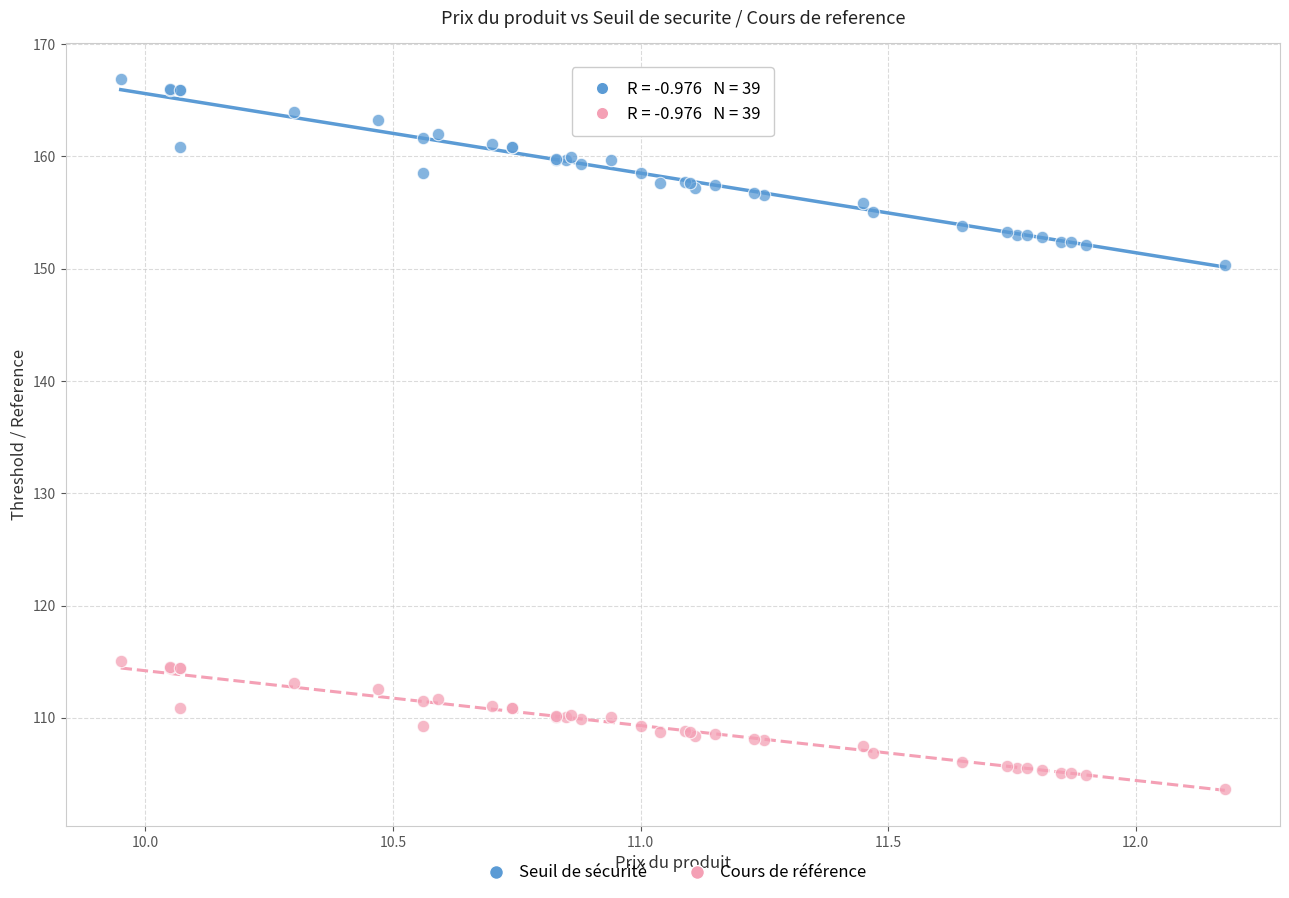

Which series contains the lowest Y value?

Cours de référence